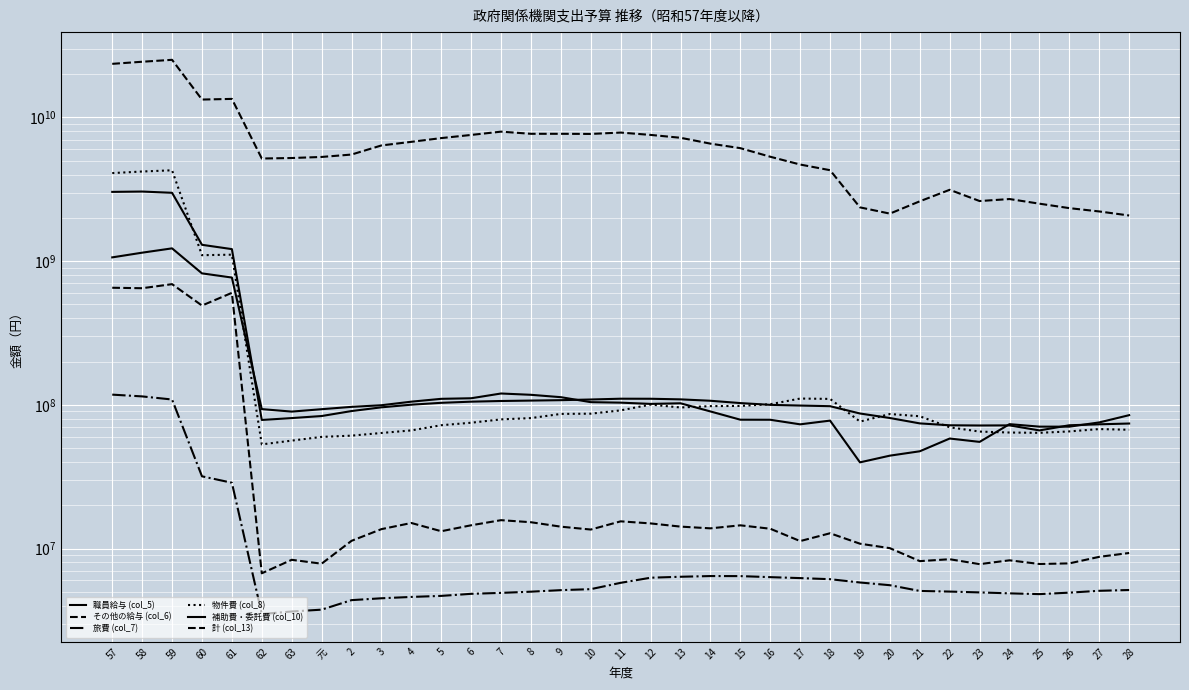

What position from the right is 4?

25